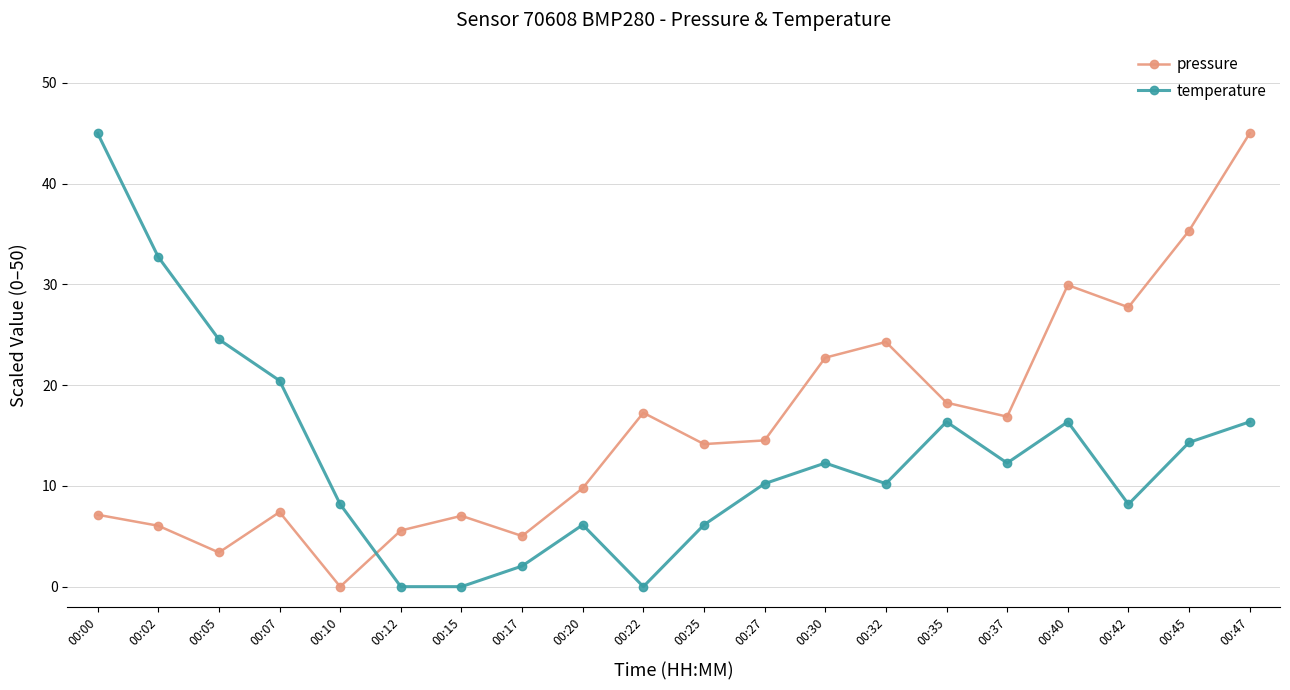

The pressure series shows 16.2 at 00:42. True or false?

False